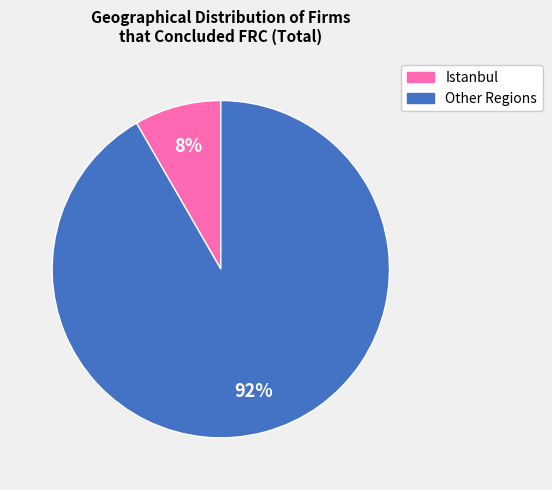

Is there a majority slice in this chart?

Yes